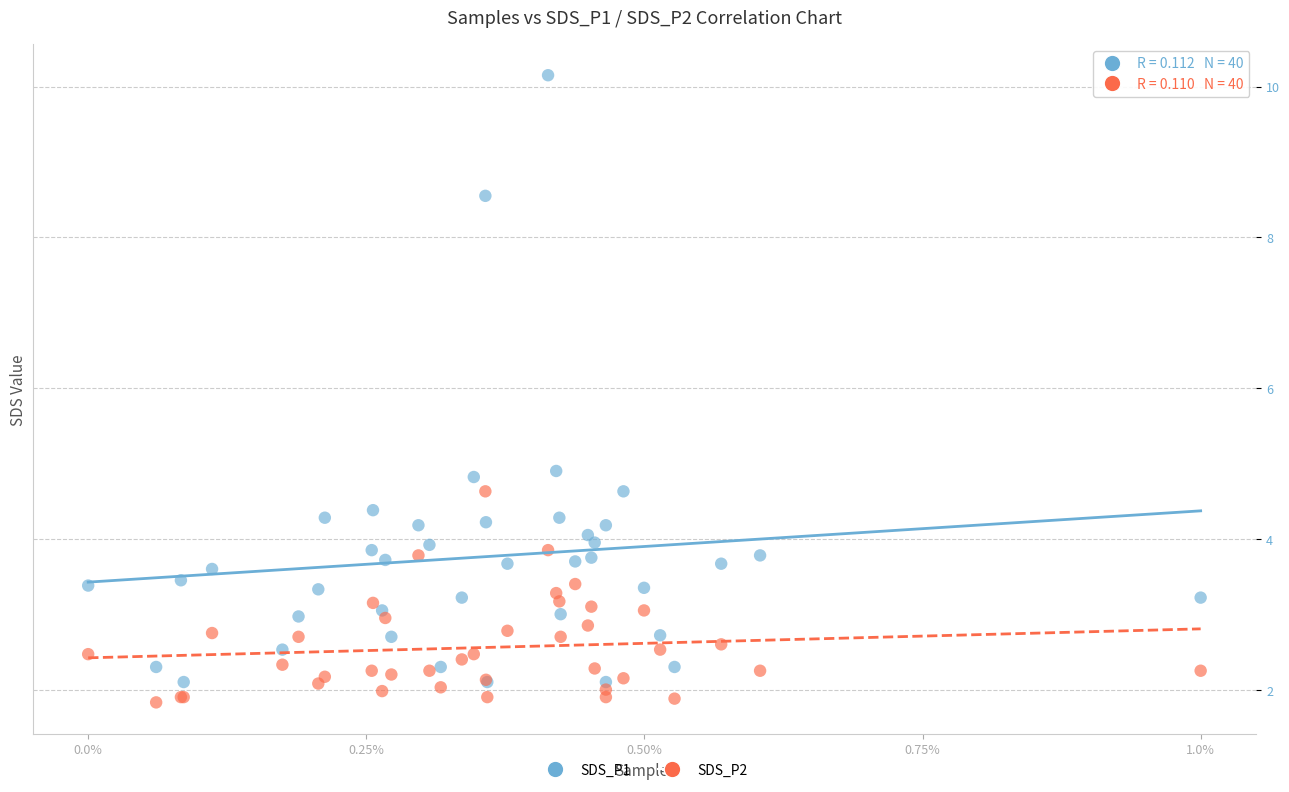

What are all the series names shown in the legend?

SDS_P1, SDS_P2